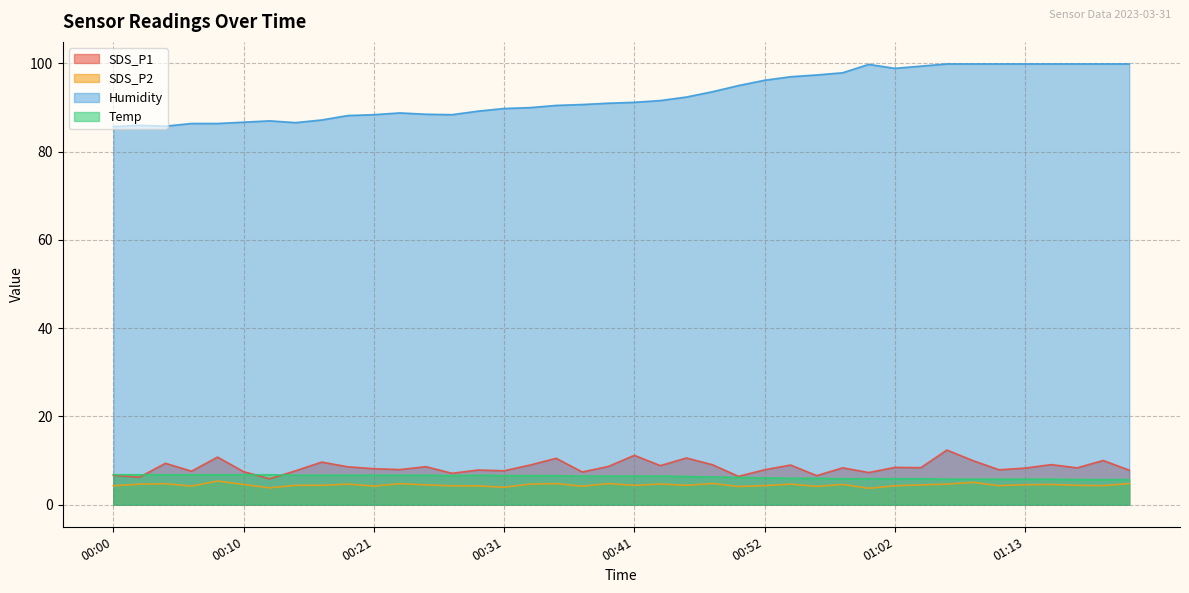

Which has a higher value, 01:09 or 00:52?

01:09